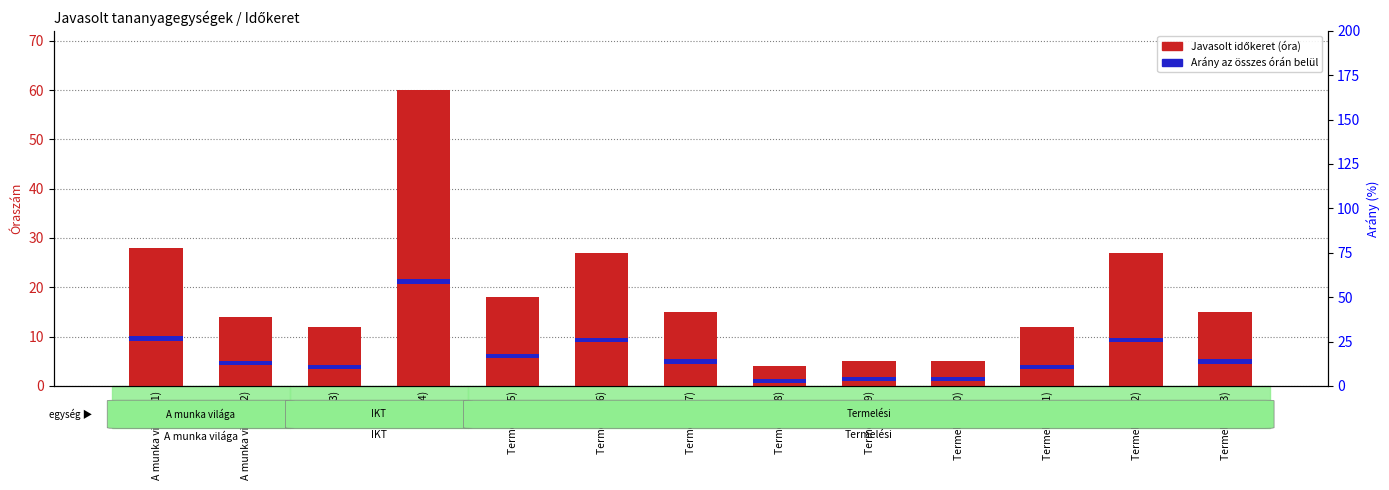

The value of Javasolt időkeret (óra) at Termelési (6) is 27.0. True or false?

True